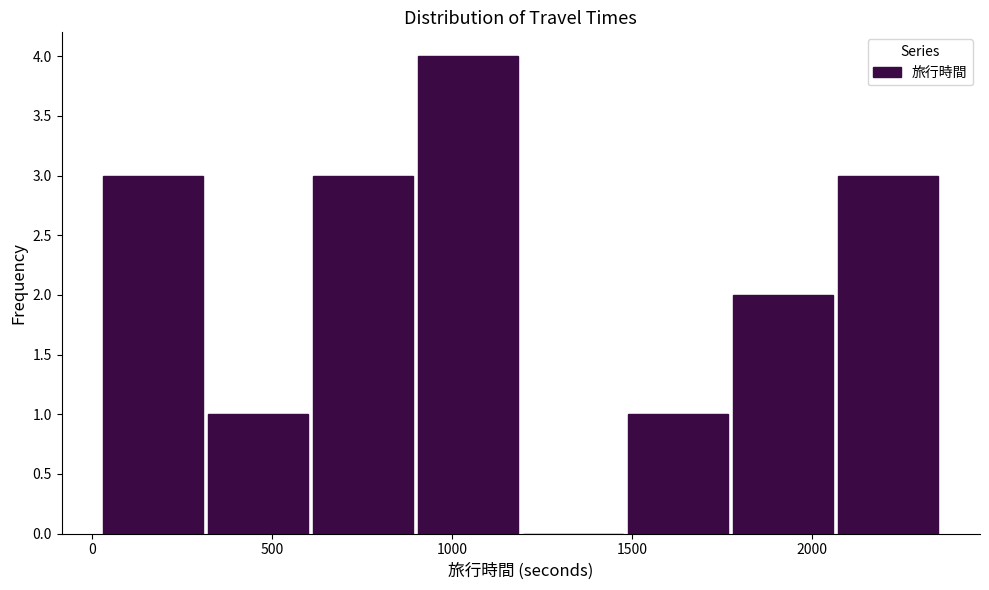

How tall is the bar that spans 600 to 900 on the x-axis? Neither the bar edges nor the heights are printed on the chart, so give them approximately, as read against the axes.

3